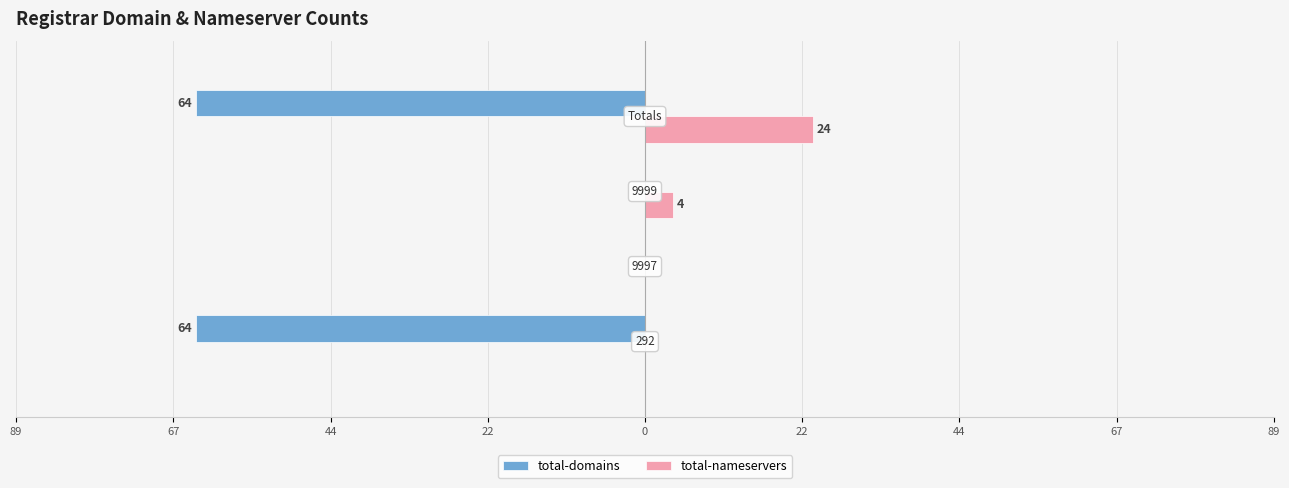

Reading left to right, what are all the values shown in this chart?

total-domains: -64	0	0	-64
total-nameservers: 0	0	4	24